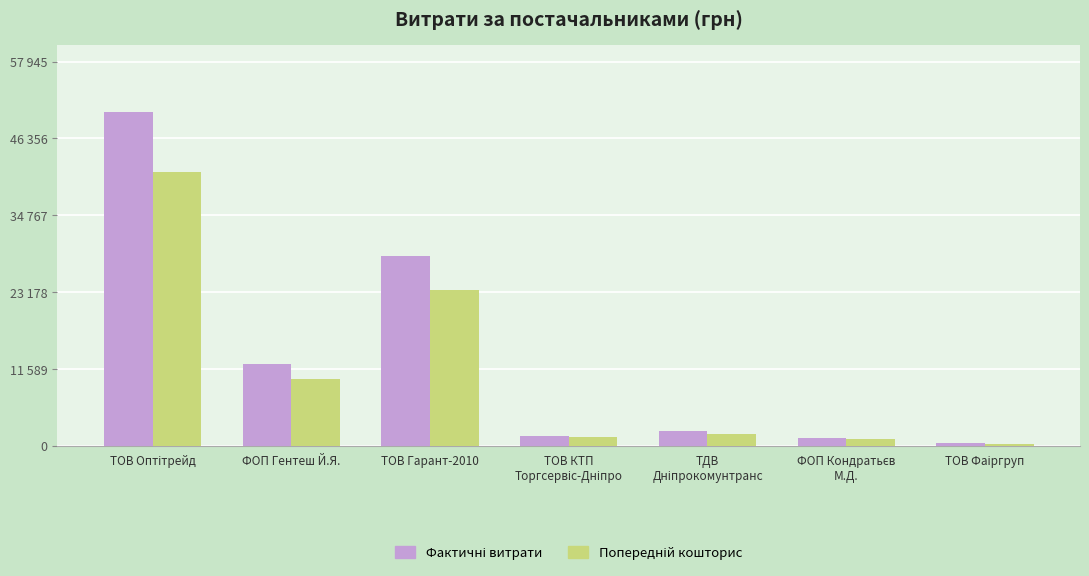

At which category is the sum across all series the highest?

ТОВ Оптітрейд